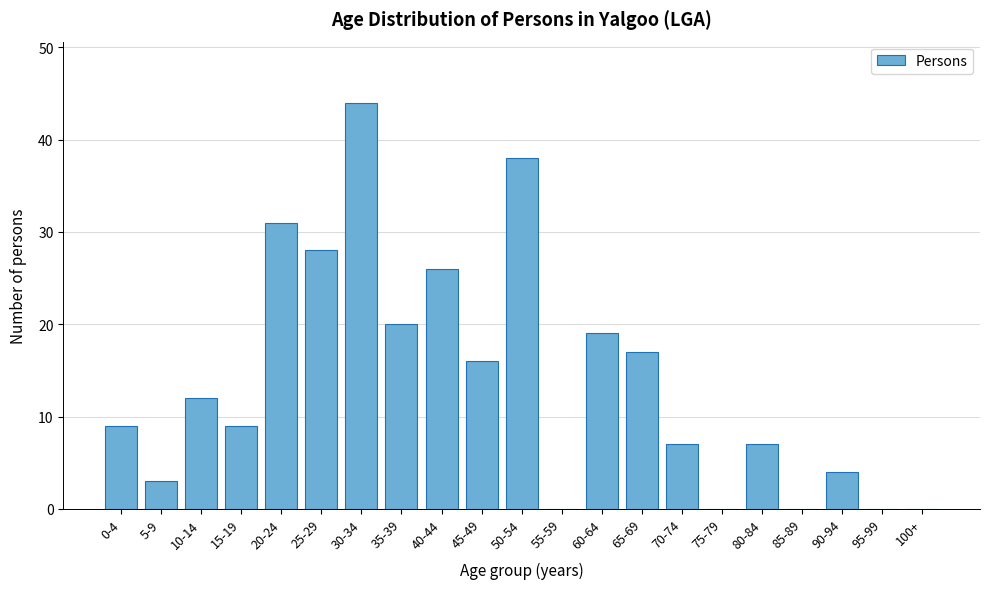

Reading right to left, list all the values displayed in this chart.

100+=0	95-99=0	90-94=4	85-89=0	80-84=7	75-79=0	70-74=7	65-69=17	60-64=19	55-59=0	50-54=38	45-49=16	40-44=26	35-39=20	30-34=44	25-29=28	20-24=31	15-19=9	10-14=12	5-9=3	0-4=9